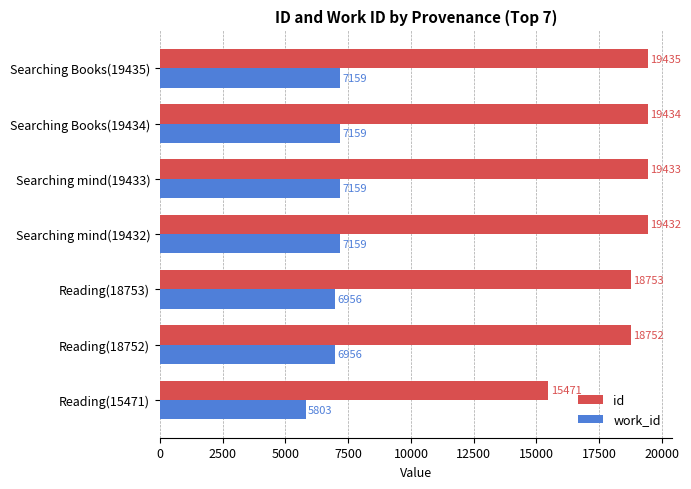

What is the average value of the work_id series?

6907